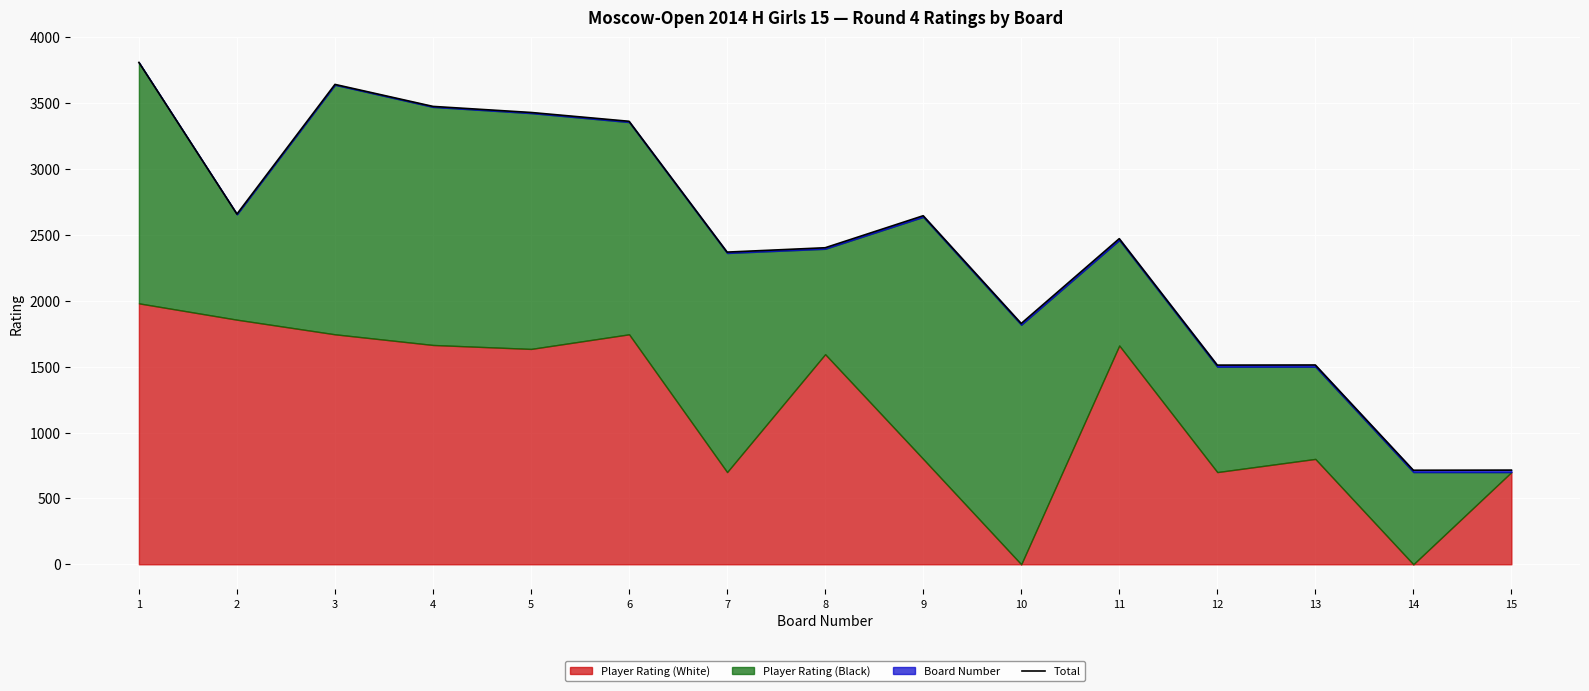

At which category does the data reach its first local peak?

3